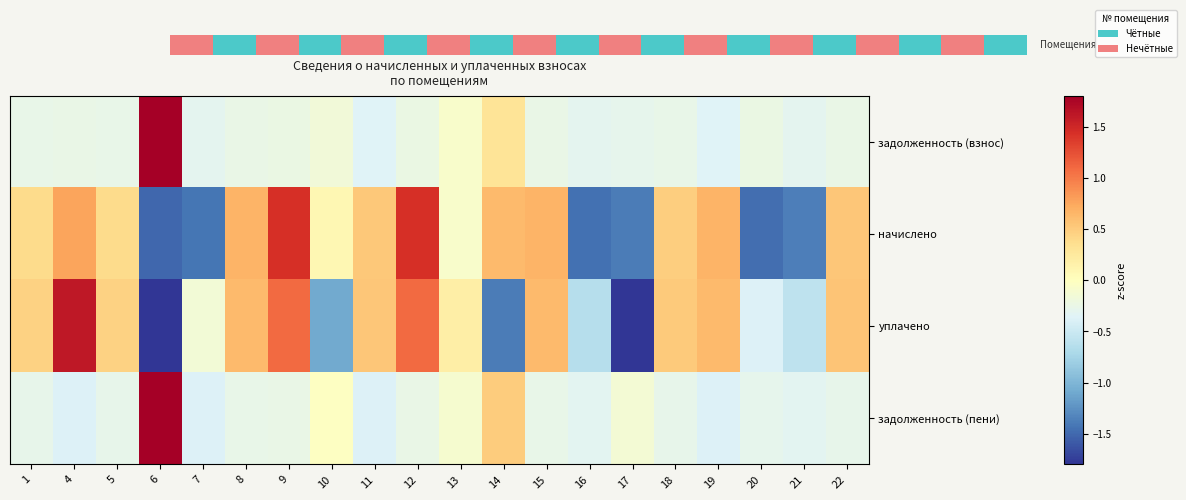

What is the difference between the second highest and minimum values in the задолженность (пени) series?

0.9